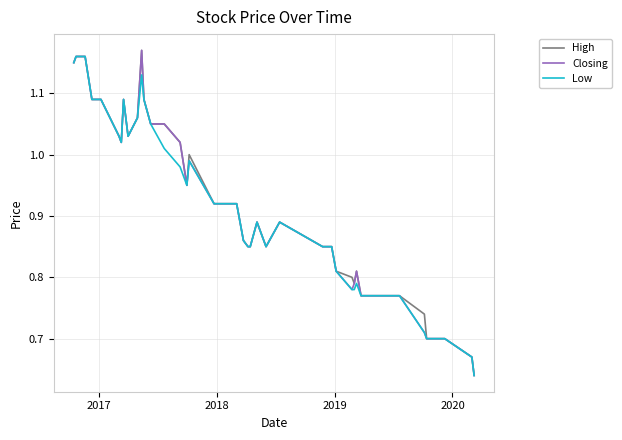

What are all the series names shown in the legend?

High, Closing, Low